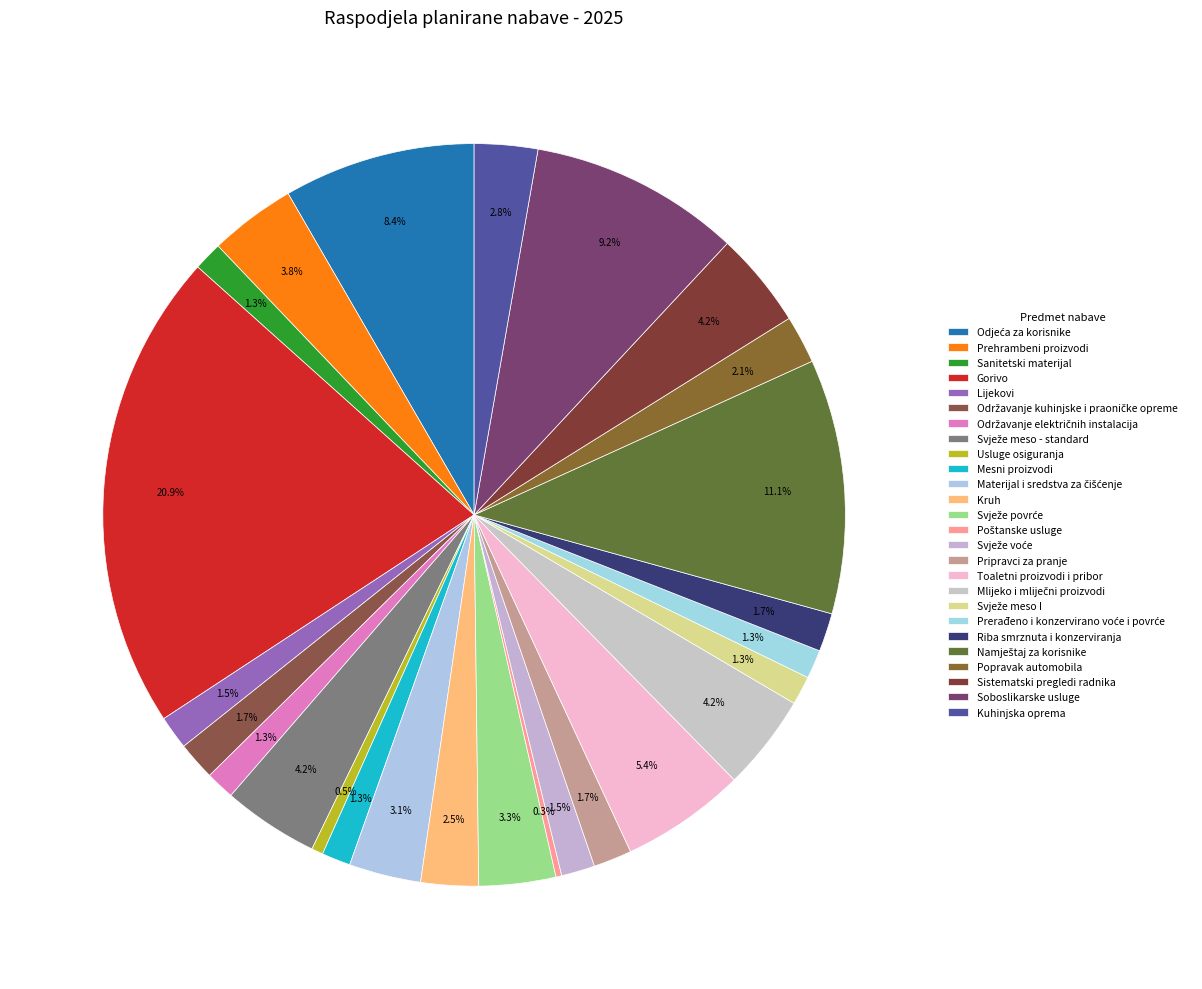

Approximately how many times larger is the value at Svježe meso I compared to Usluge osiguranja?

2.5